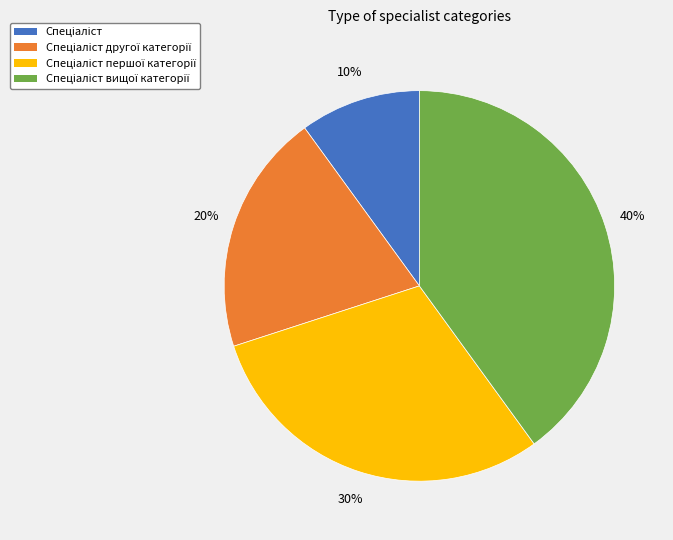

Is there a majority slice in this chart?

No